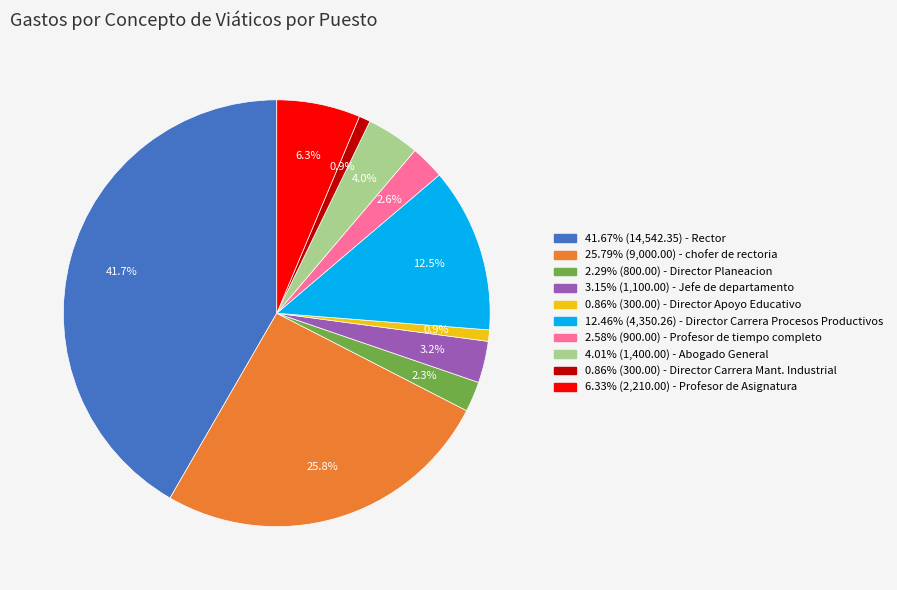

Does any single category account for the majority?

No